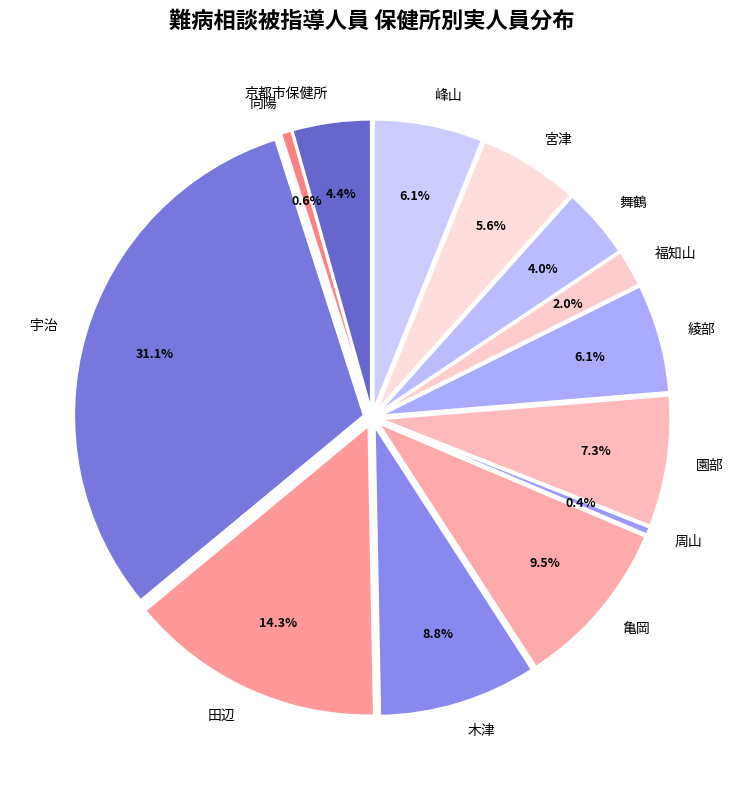

What is the change in value from 園部 to 峰山?

-48